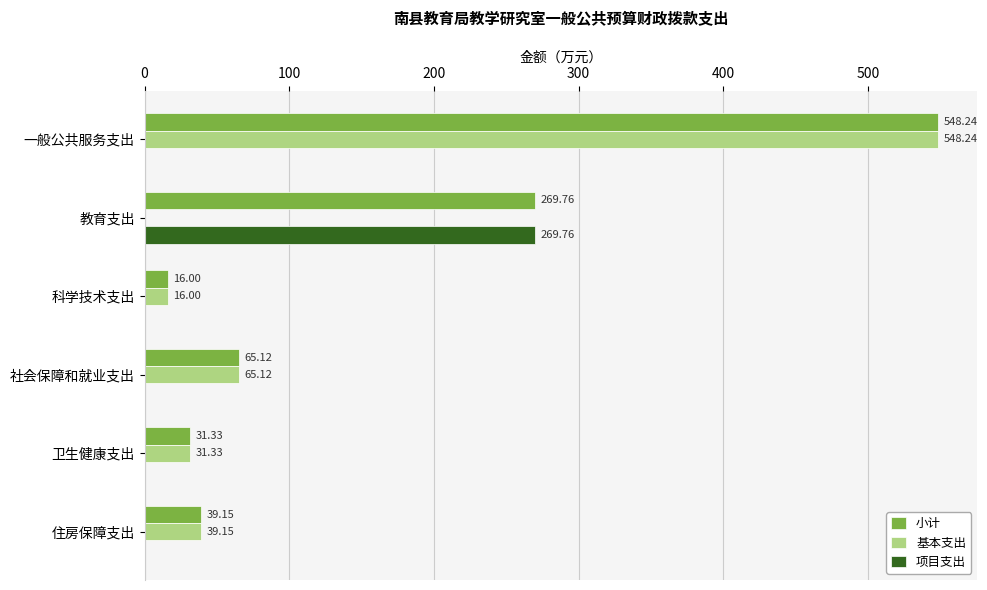

How many distinct data groups are displayed?

3